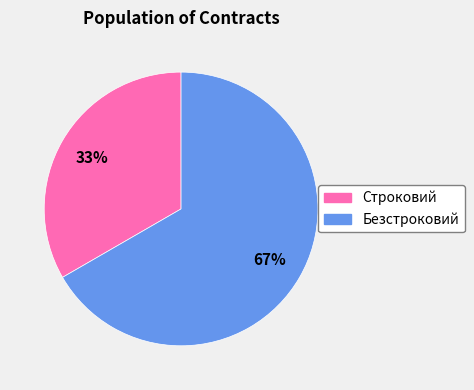

How many slices are in this pie chart?

2